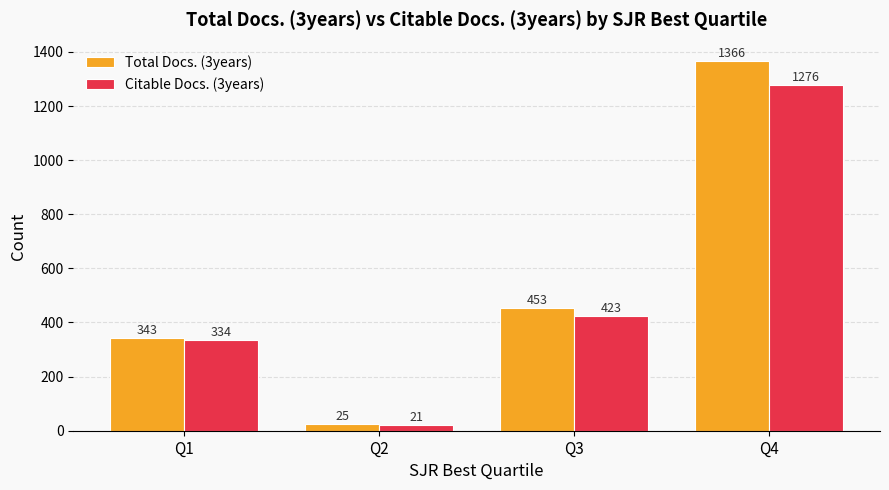

How many bars are there in total?

8